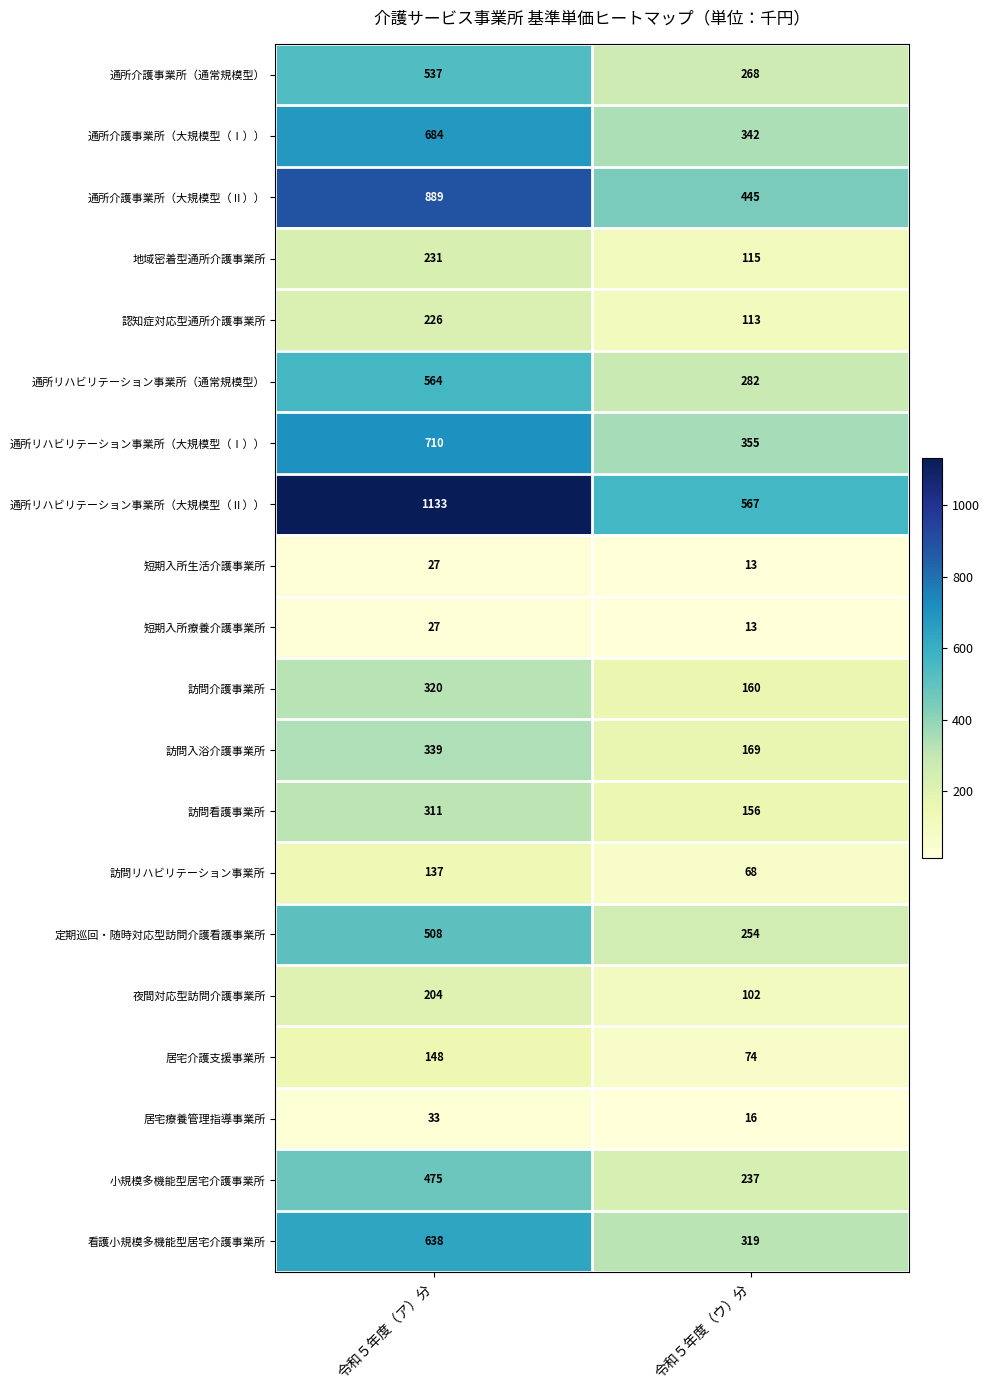

Rank the categories by 通所リハビリテーション事業所（大規模型（Ⅰ）） value from lowest to highest.

令和５年度（ウ）分, 令和５年度（ア）分